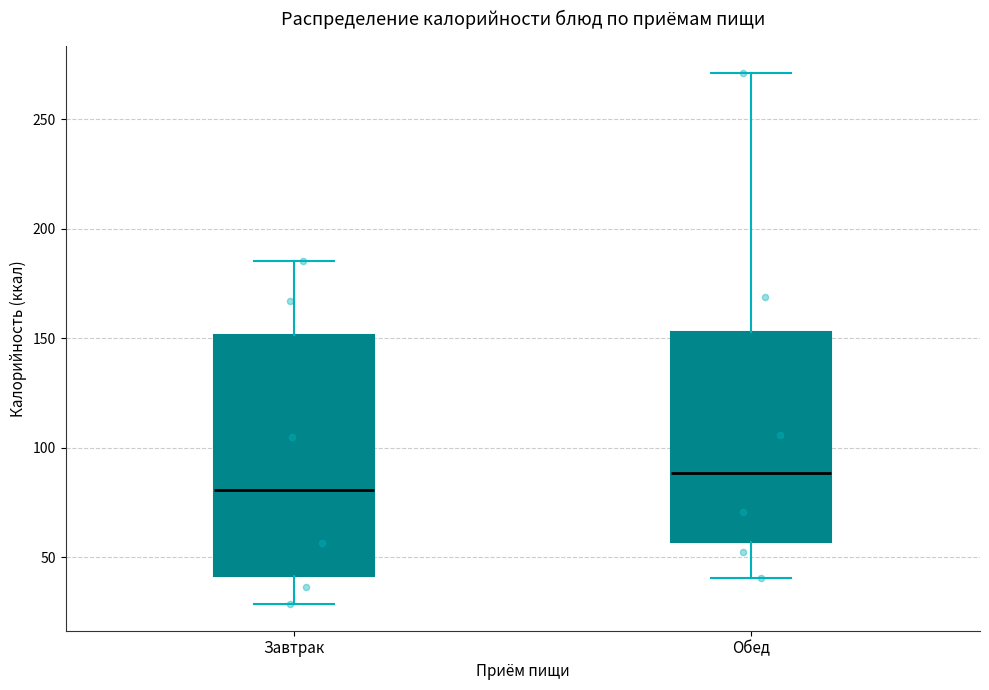

Reading left to right, transcribe this box plot: for each box, give where its median line is, the range the box spans, and where its two whiskers end, as read against the y-axis. The values are not printed on the chart, so give them approximately, as read against the axis.

Завтрак: median 80, box 40 to 150, whiskers 30 to 185
Обед: median 90, box 55 to 155, whiskers 40 to 270